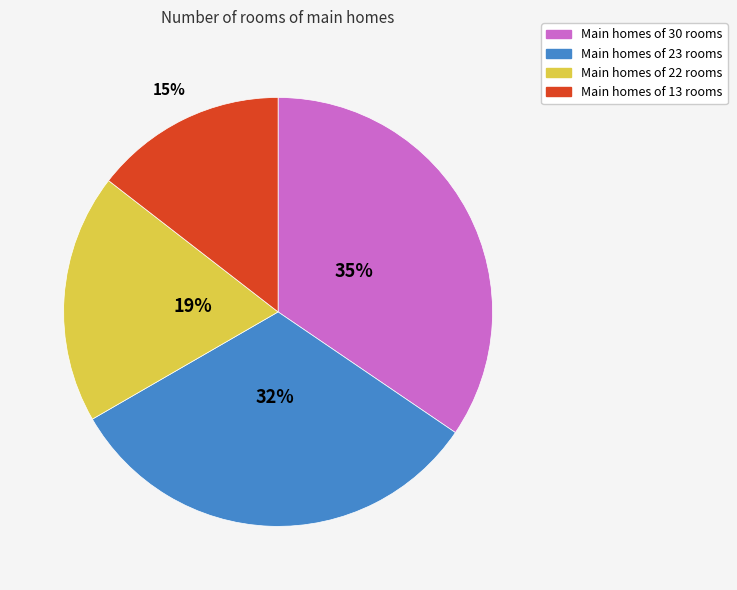

How many segments does this pie chart have?

4